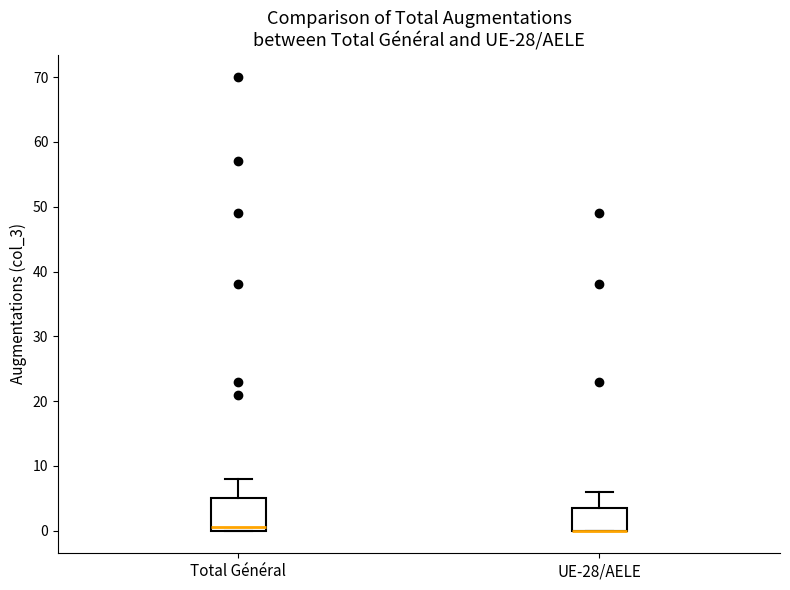

Which box is the tallest, from its lower edge to its upper edge?

Total Général